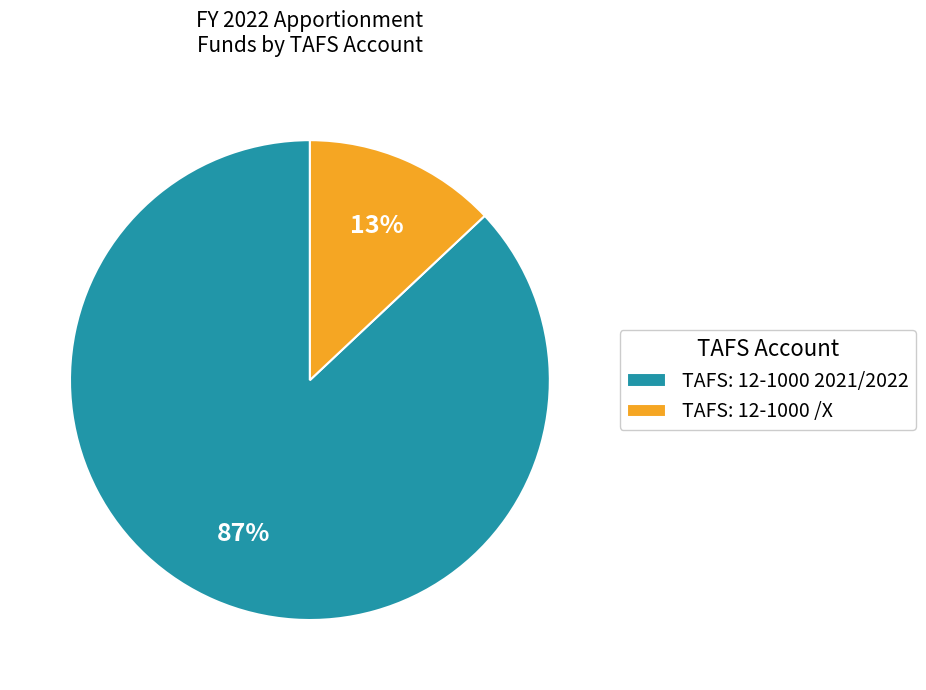

Which has a higher value, TAFS: 12-1000 2021/2022 or TAFS: 12-1000 /X?

TAFS: 12-1000 2021/2022